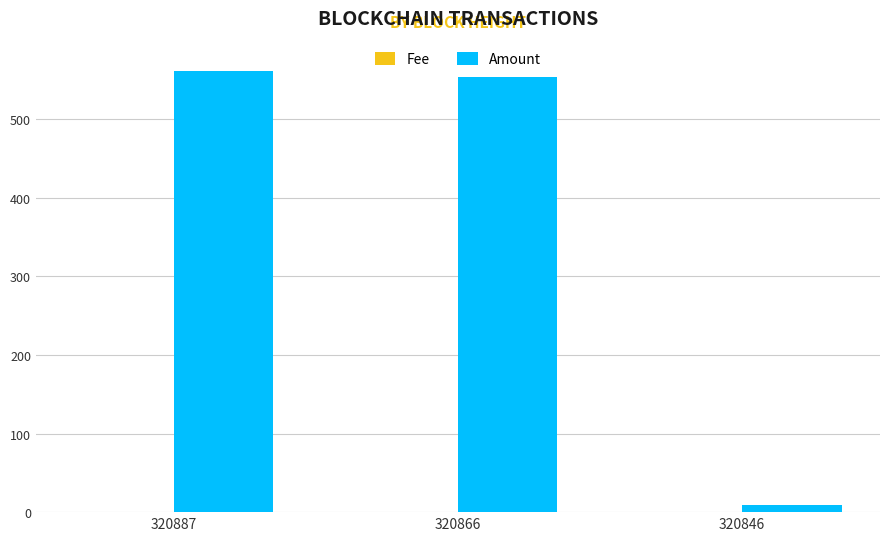

What is the sum of the Amount values at 320846 and 320866?

562.1